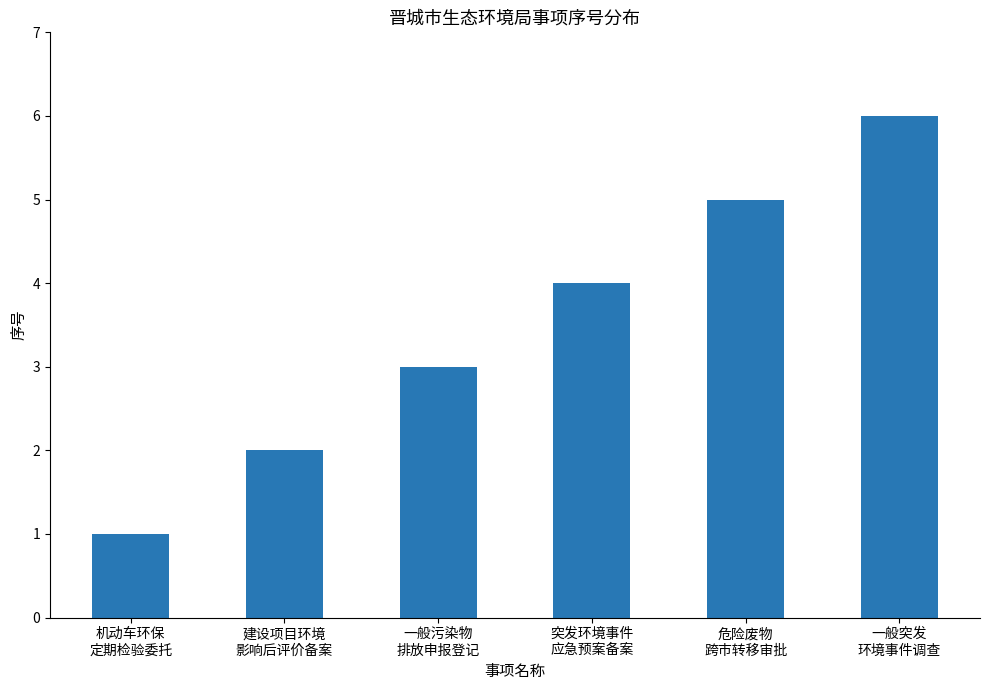

What is the maximum value shown in the chart?

6